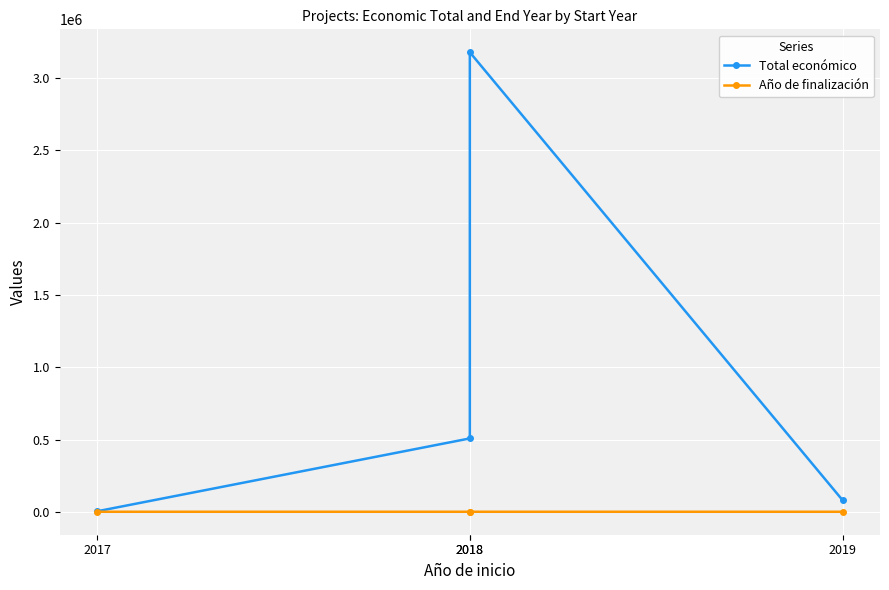

Read the Año de finalización value at 2017.

2022